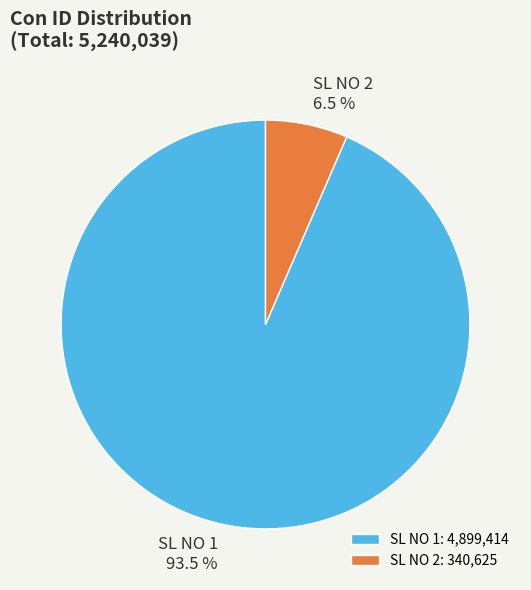

Combined, do SL NO 2 and SL NO 1 account for over 50%?

Yes